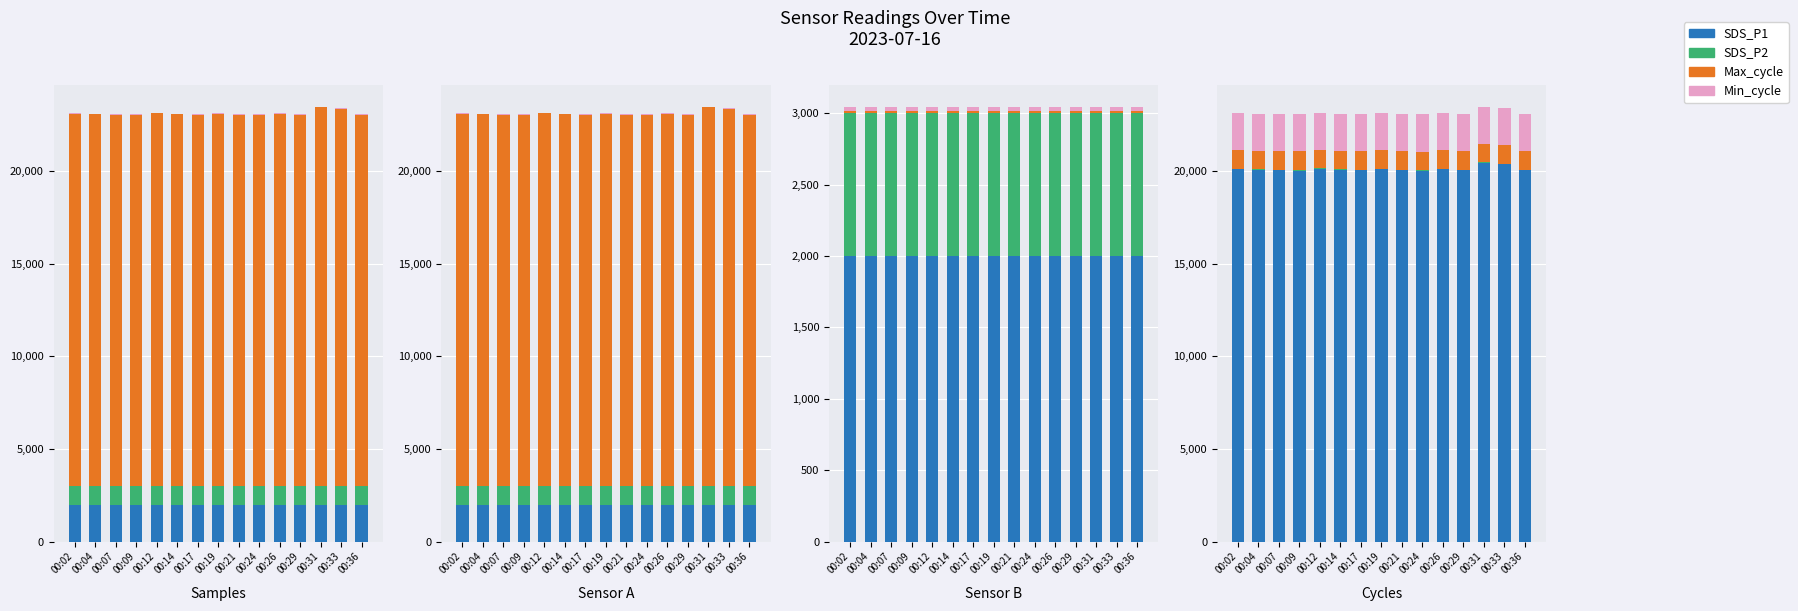

Which series changed the most between 00:29 and 00:31?

SDS_P1